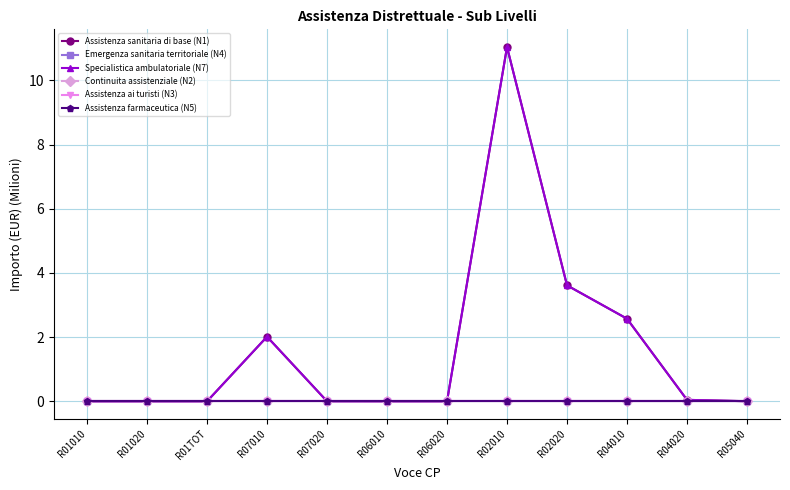

Reading right to left, extract all data points from this chart.

Assistenza sanitaria di base (N1): 0.0	0.0	2.6	3.6	11.0	0.0	0.0	0.0	2.0	0.0	0.0	0.0
Emergenza sanitaria territoriale (N4): 0.0	0.0	0.0	0.0	0.0	0.0	0.0	0.0	0.0	0.0	0.0	0.0
Specialistica ambulatoriale (N7): 0.0	0.0	2.6	3.6	11.0	0.0	0.0	0.0	2.0	0.0	0.0	0.0
Continuita assistenziale (N2): 0.0	0.0	0.0	0.0	0.0	0.0	0.0	0.0	0.0	0.0	0.0	0.0
Assistenza ai turisti (N3): 0.0	0.0	0.0	0.0	0.0	0.0	0.0	0.0	0.0	0.0	0.0	0.0
Assistenza farmaceutica (N5): 0.0	0.0	0.0	0.0	0.0	0.0	0.0	0.0	0.0	0.0	0.0	0.0